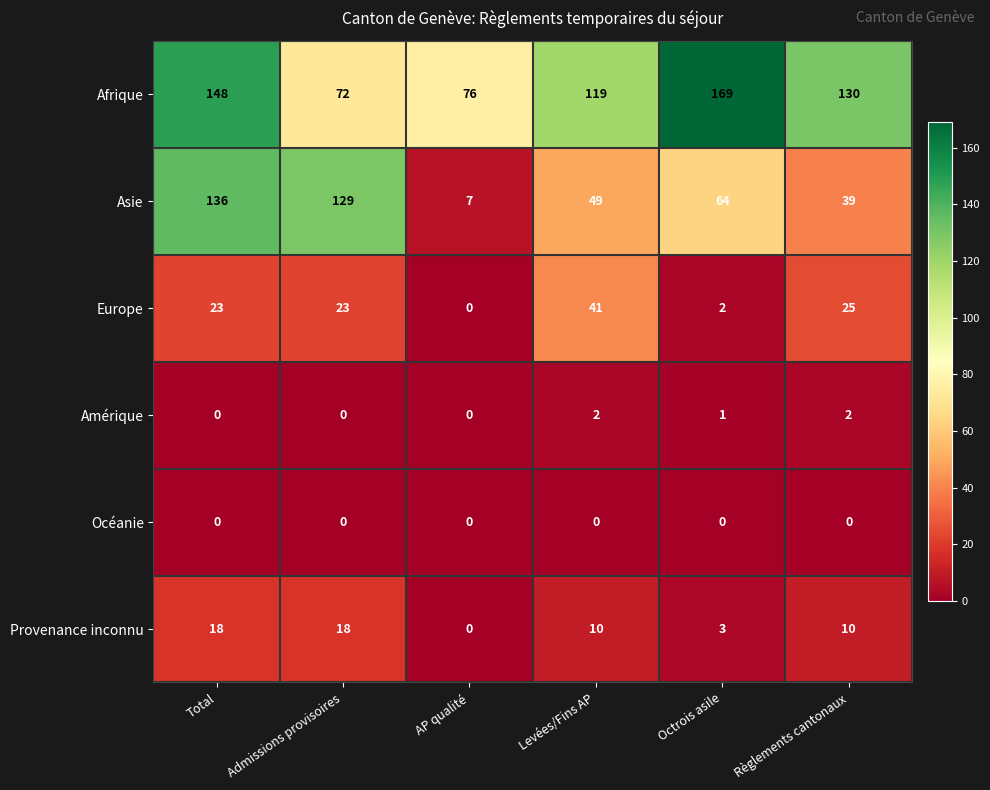

What is the highest value of the Asie series?

136